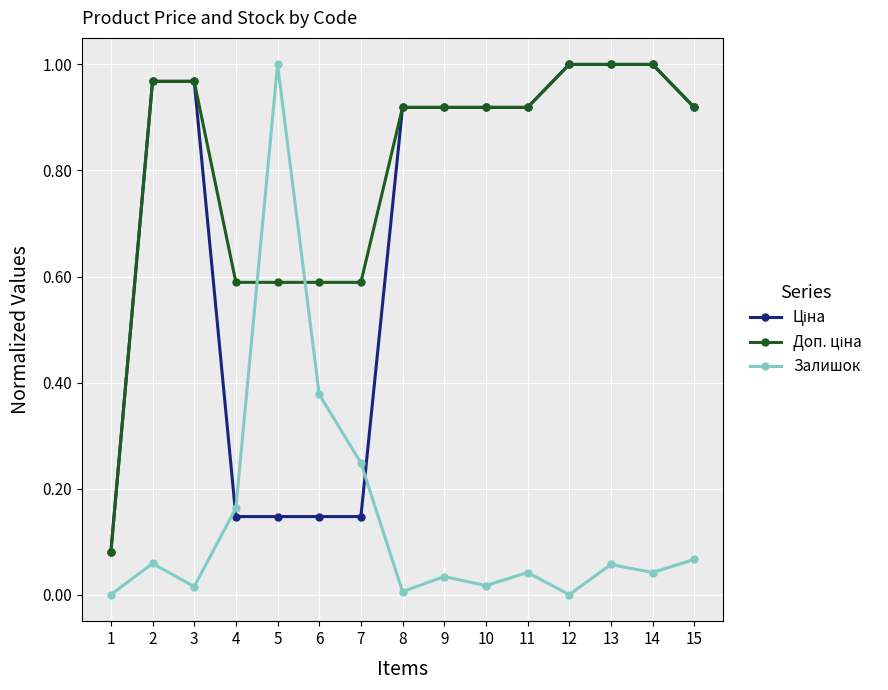

What is the total value across all series at 6?

1.1